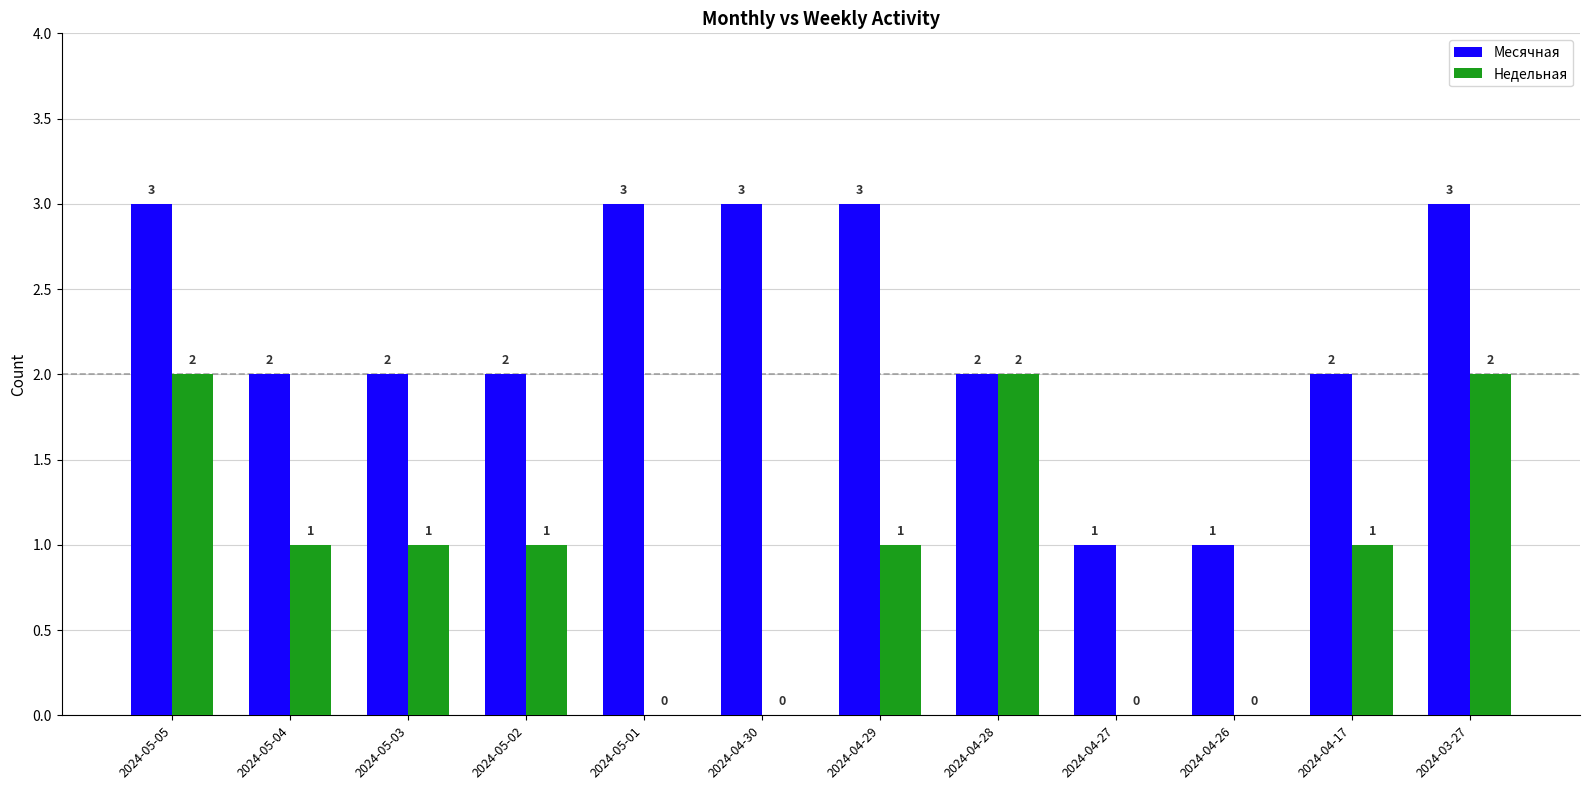

What is the sum of all Недельная values?

11